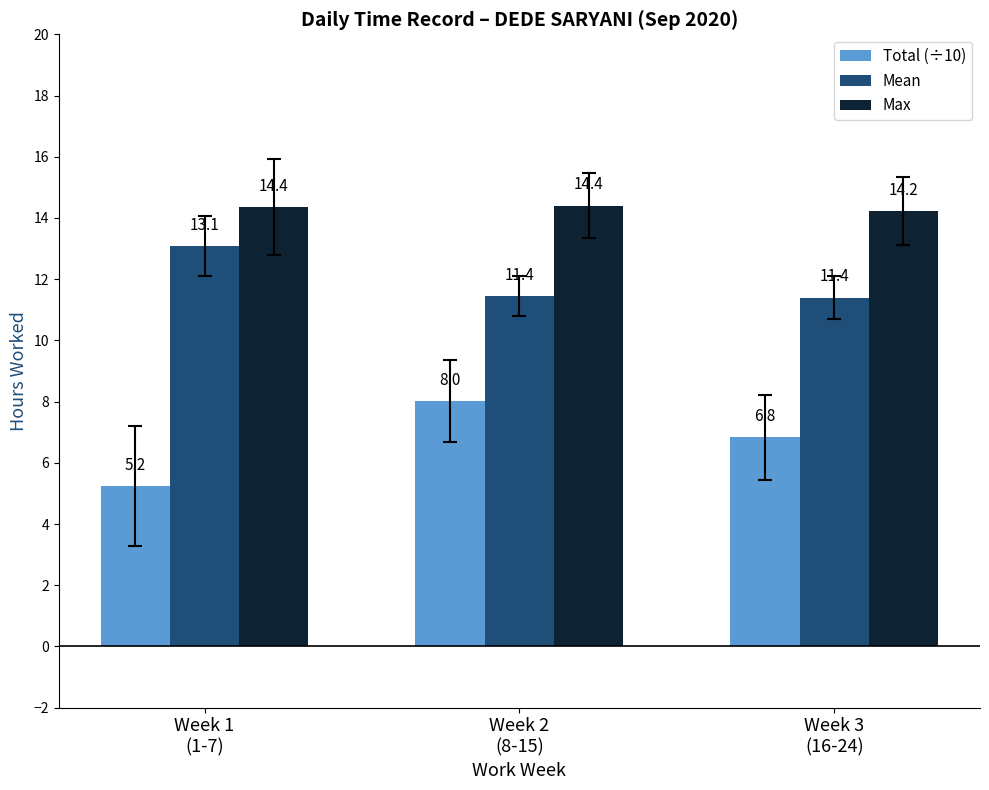

At which label does Total (÷10) reach its minimum?

Week 1
(1-7)